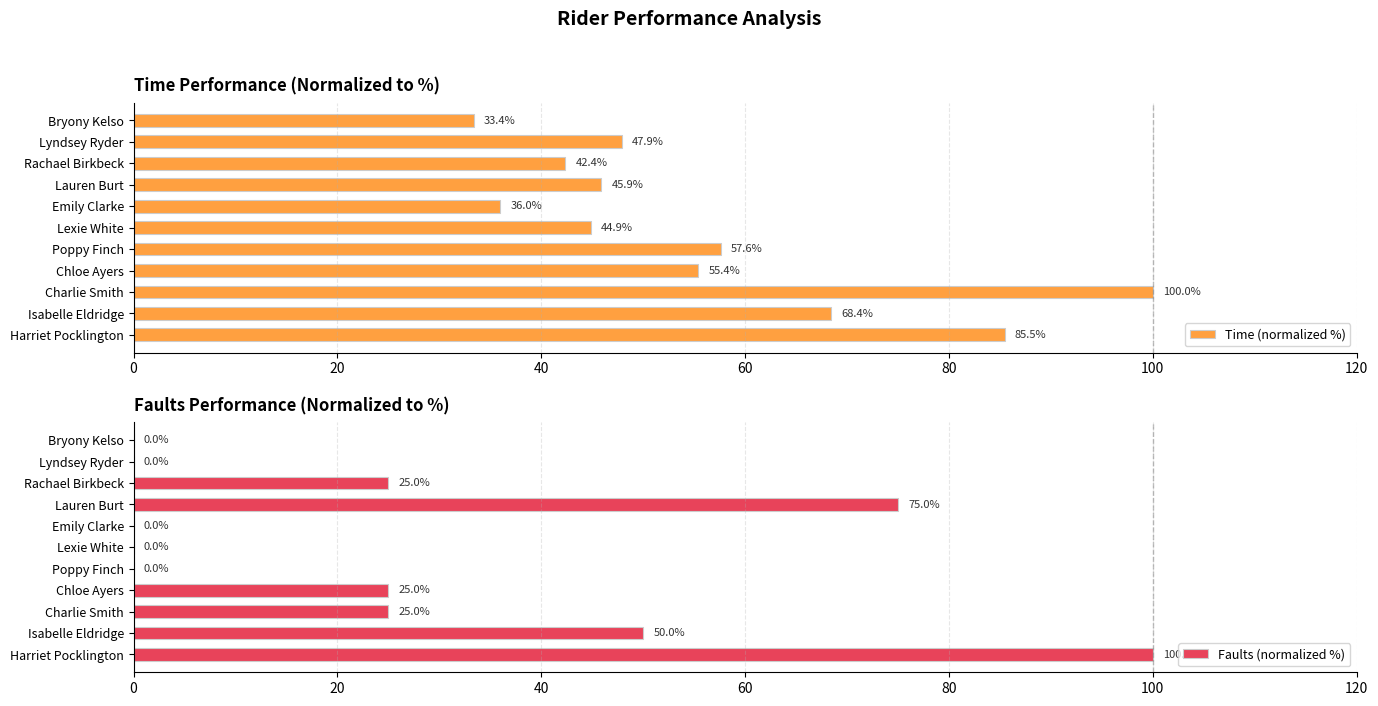

Where is Faults (normalized %) nearest to the value 50?

Isabelle Eldridge